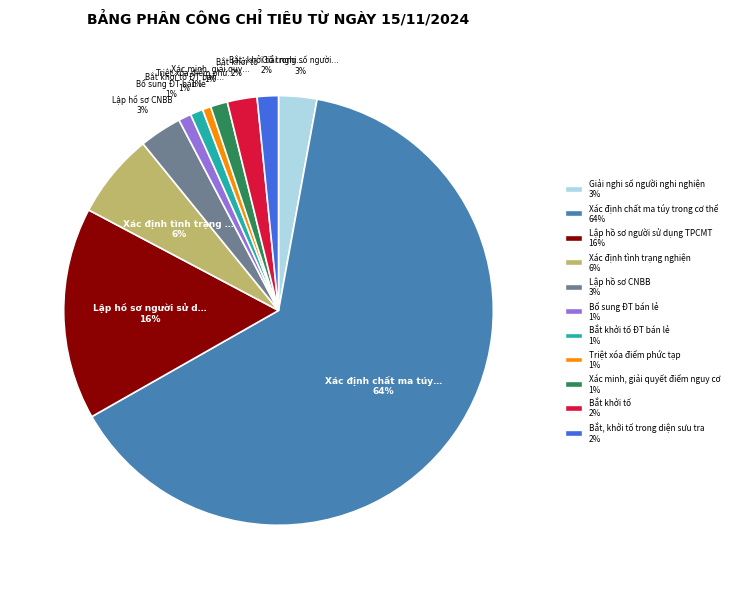

Is there any slice that represents more than half of the pie?

Yes